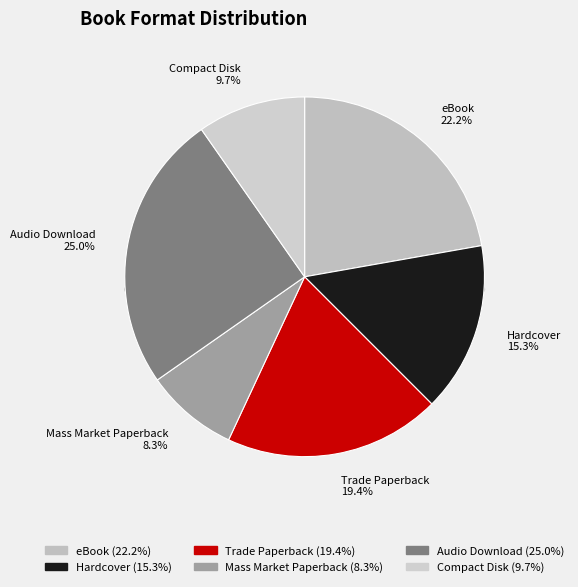

Which slice is the smallest?

Mass Market Paperback